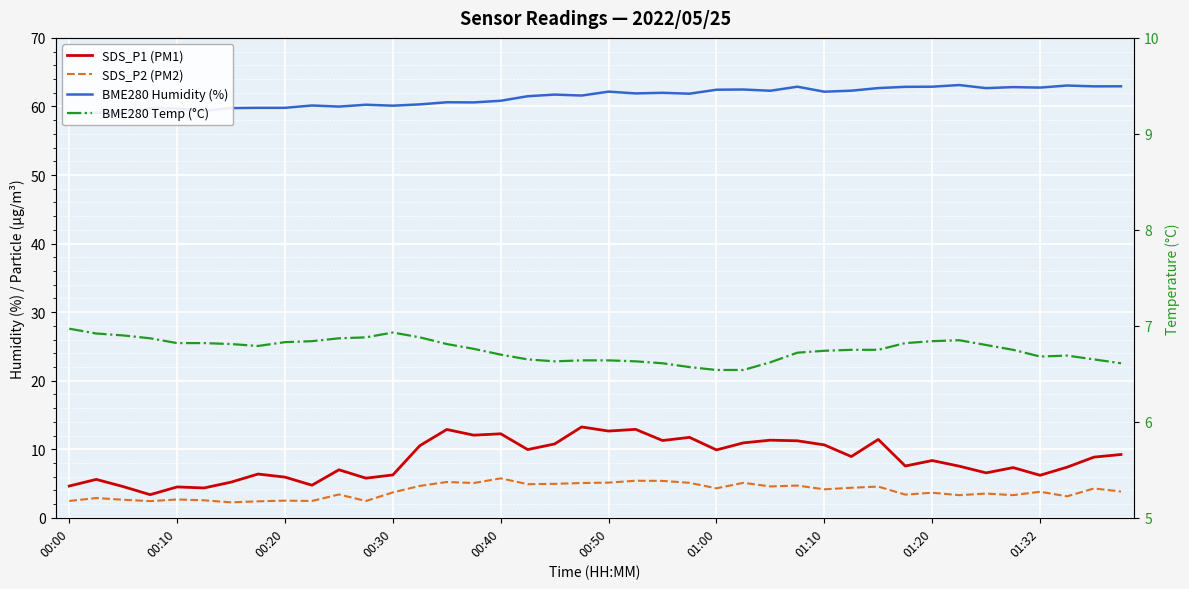

What value does the SDS_P1 (PM1) series have at 31?

7.5